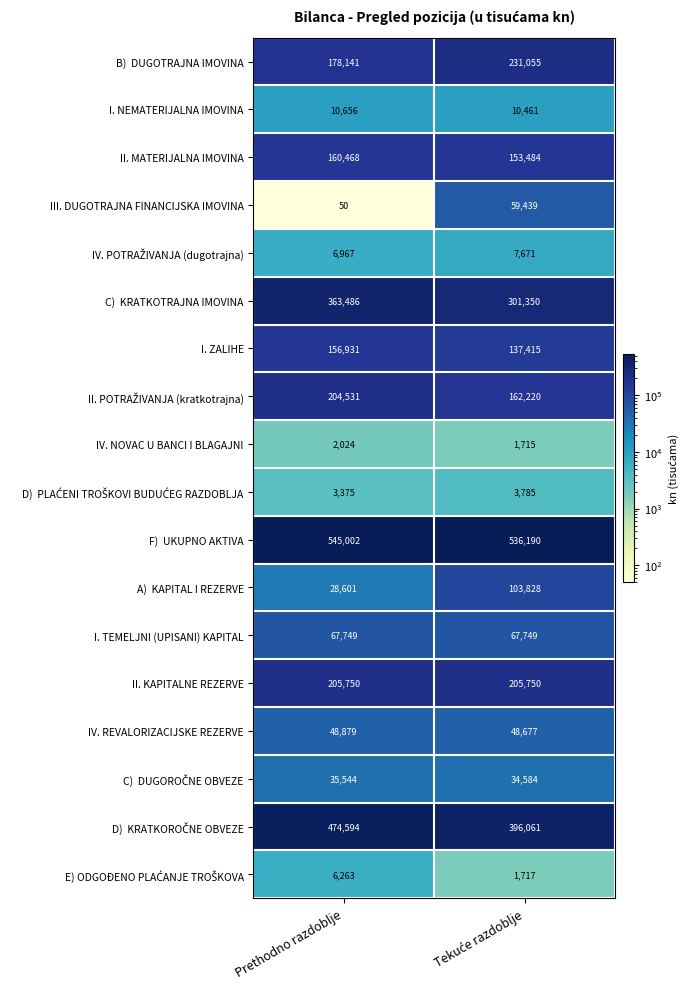

What value does the II. KAPITALNE REZERVE series have at Prethodno razdoblje?

205750